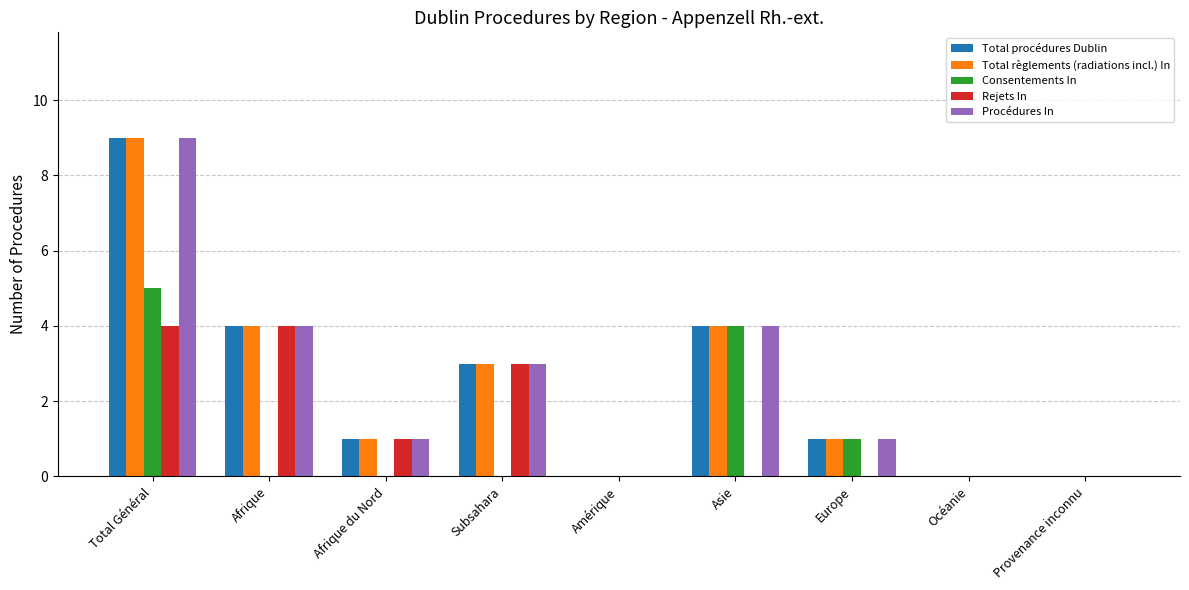

Is it true that Procédures In equals 6 at Total Général?

False